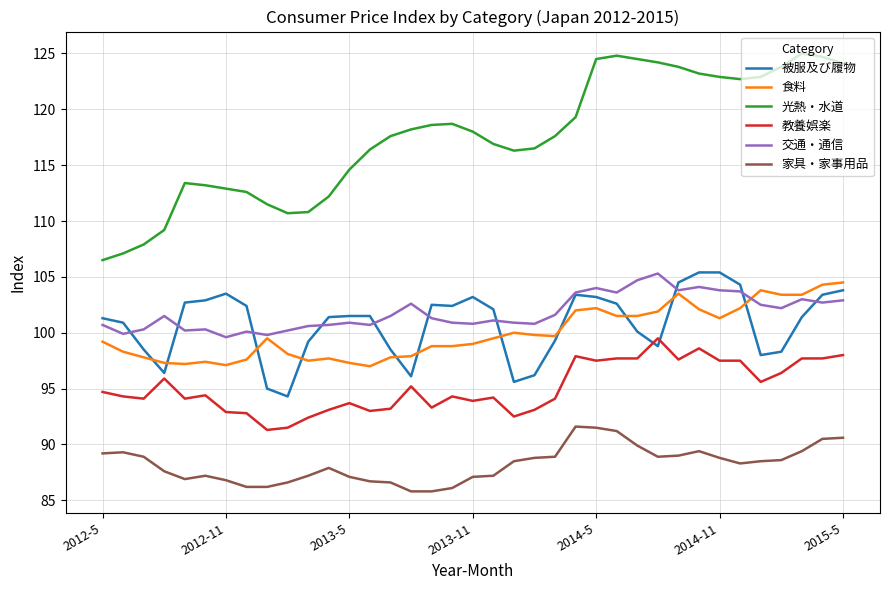

Which series has the largest total across all categories?

光熱・水道